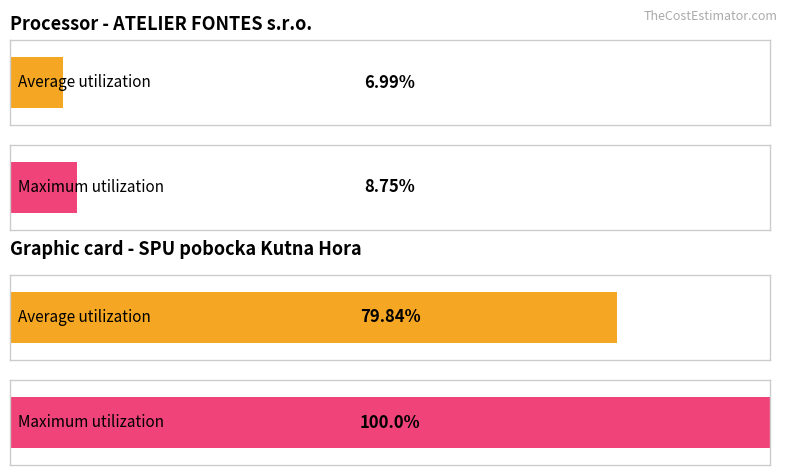

Rank the series at sníž. přenesená from lowest to highest value.

Average utilization, Maximum utilization